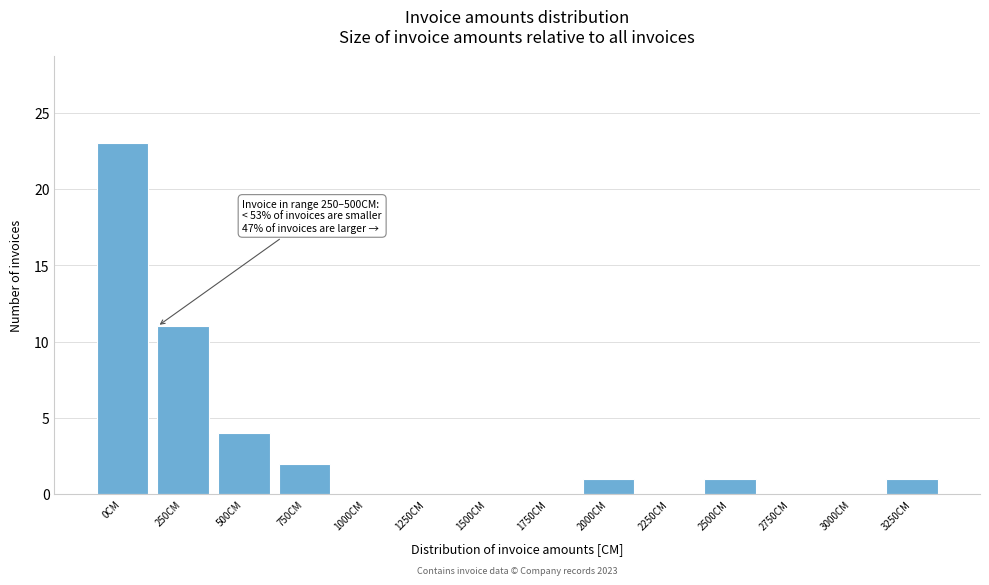

Reading left to right, what are all the values shown in this chart?

0CM=23	250CM=11	500CM=4	750CM=2	1000CM=0	1250CM=0	1500CM=0	1750CM=0	2000CM=1	2250CM=0	2500CM=1	2750CM=0	3000CM=0	3250CM=1